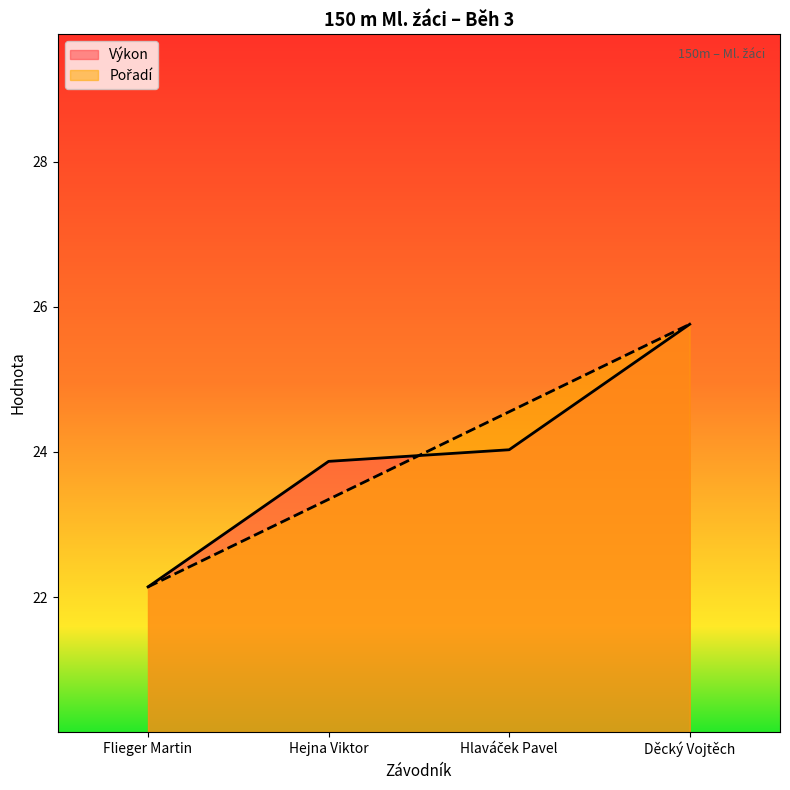

Where does the Výkon series first go above 24?

Hlaváček Pavel